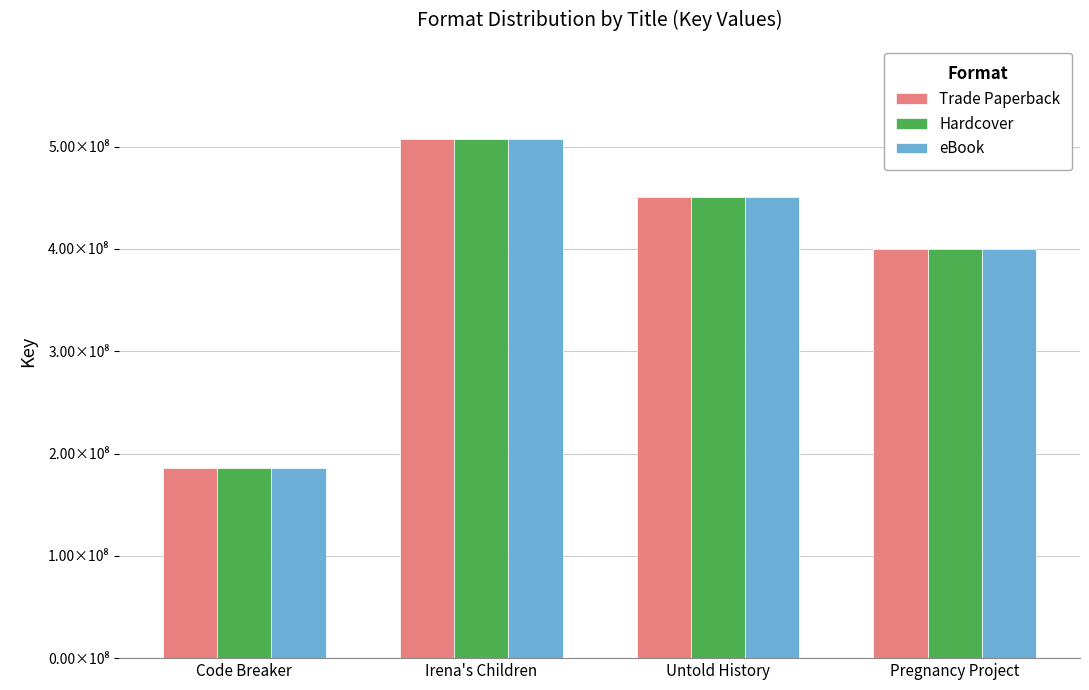

What are all the series names shown in the legend?

Trade Paperback, Hardcover, eBook